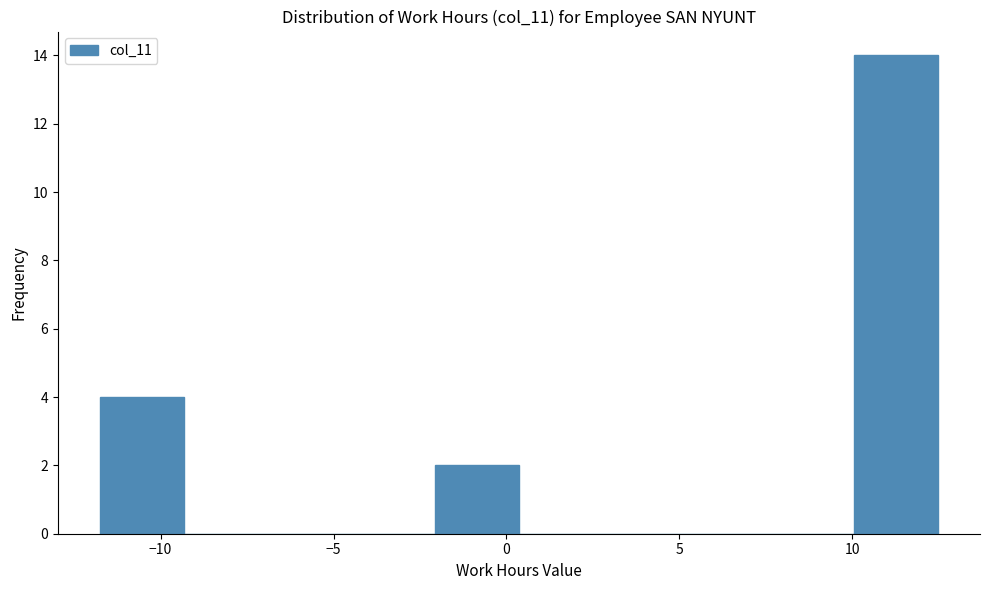

What is the height of the bar covering -2.0 to 0.5 on the x-axis? Neither the bar edges nor the heights are printed on the chart, so give them approximately, as read against the axes.

2